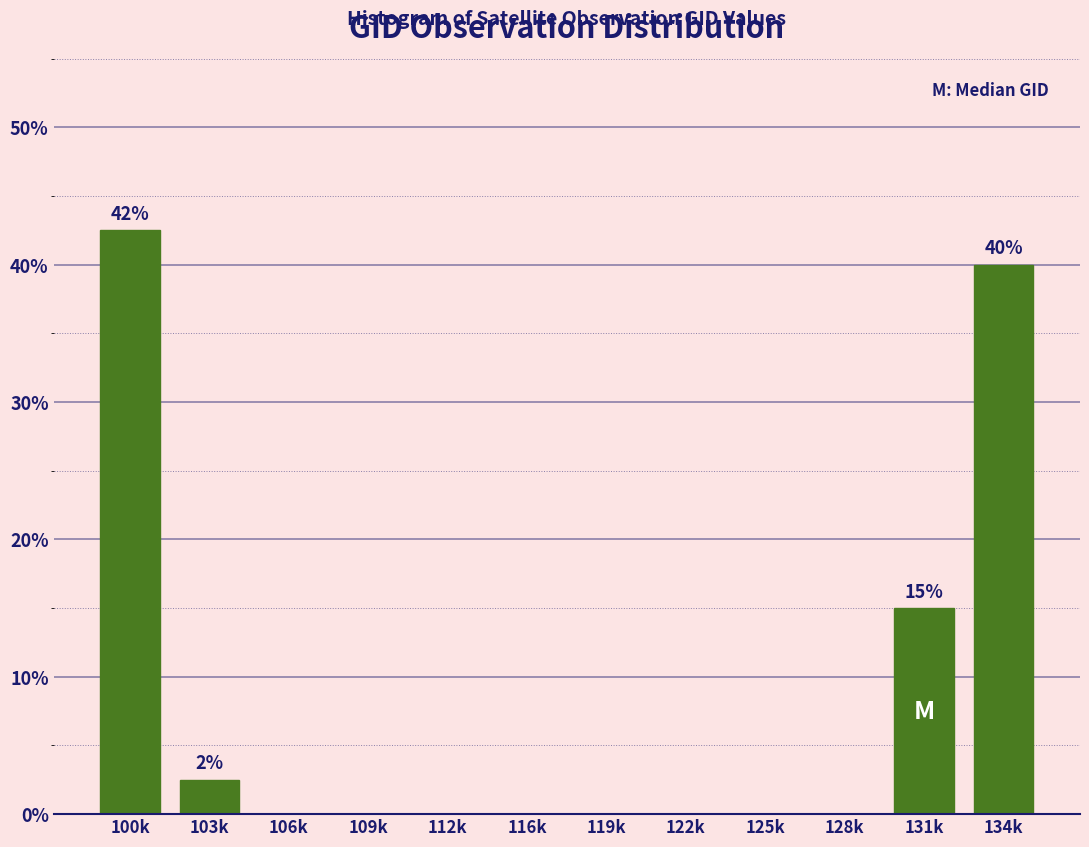

Reading left to right, what are all the values shown in this chart?

100k=42.5	103k=2.5	106k=0.0	109k=0.0	112k=0.0	116k=0.0	119k=0.0	122k=0.0	125k=0.0	128k=0.0	131k=15.0	134k=40.0